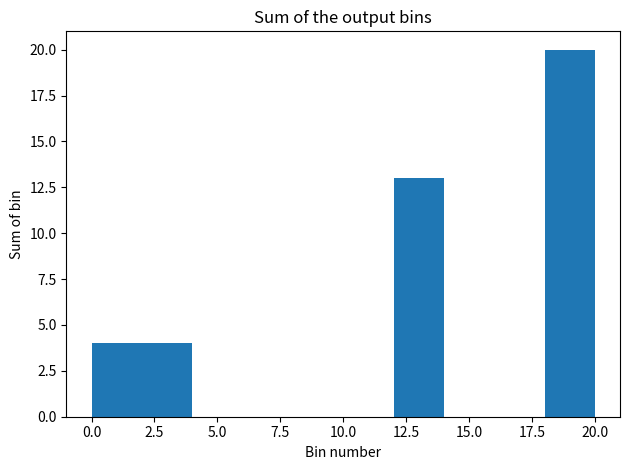

What is the height of the bar covering 0 to 2 on the x-axis? The values are not printed on the chart, so give them approximately, as read against the axis.

4